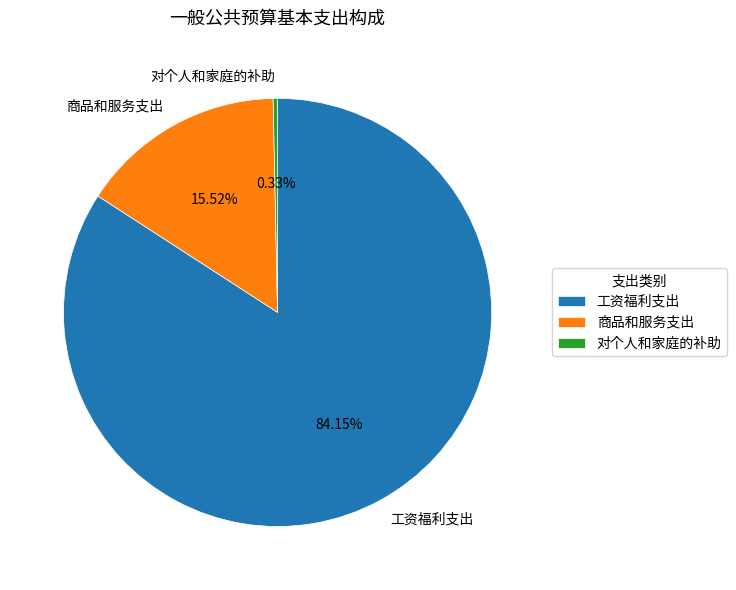

To the nearest percent, what is the difference between the largest and smallest slice percentages?

84%